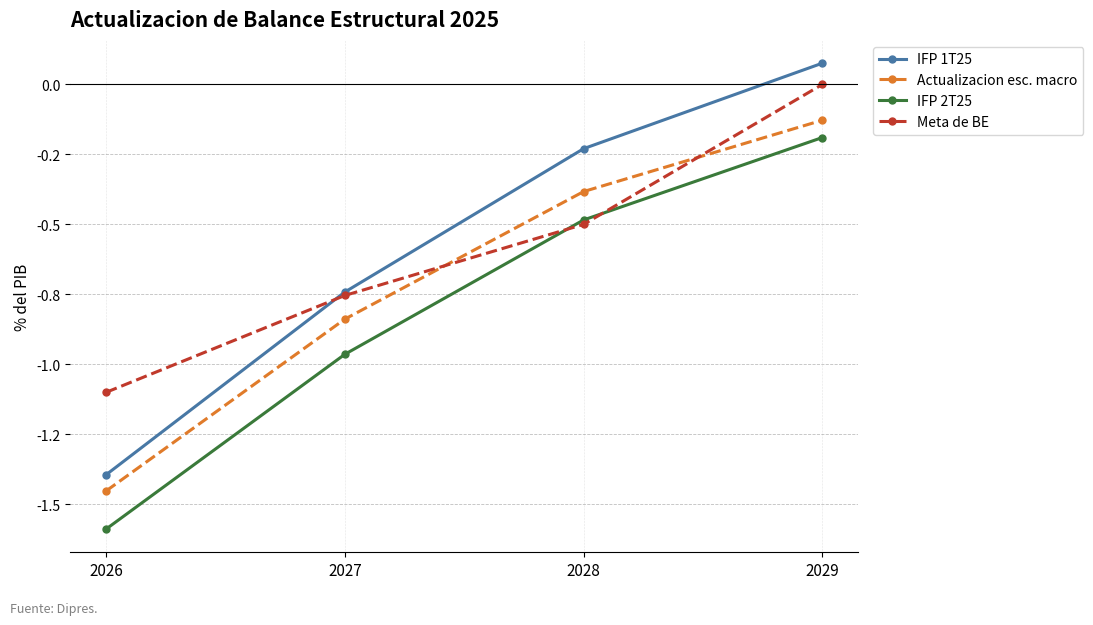

How many Meta de BE values are between 0 and 1?

1